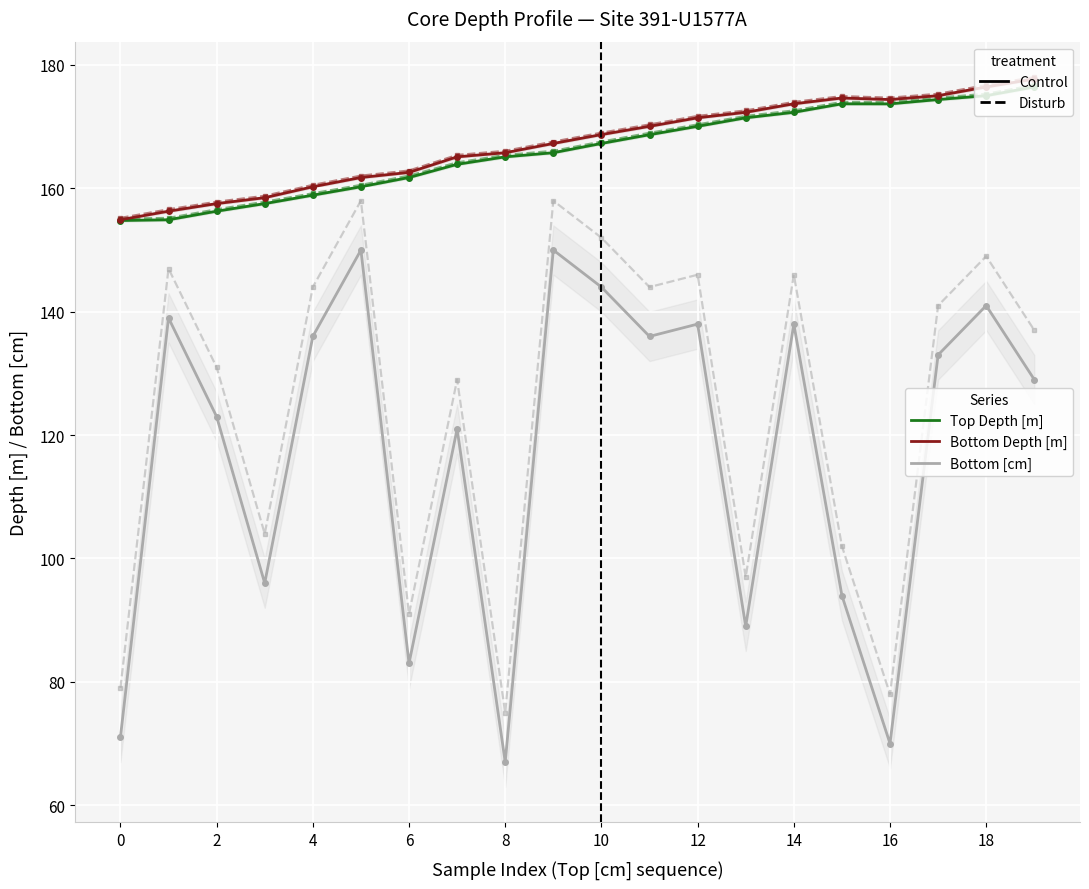

What is the sum of all Bottom [cm] (disturb) values?

2508.0